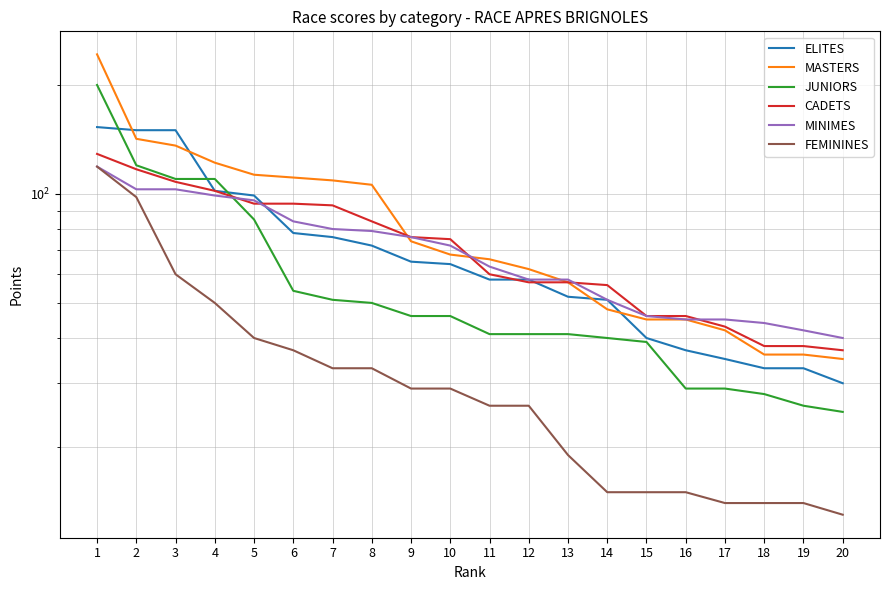

Which has a higher value, 12 or 5?

5